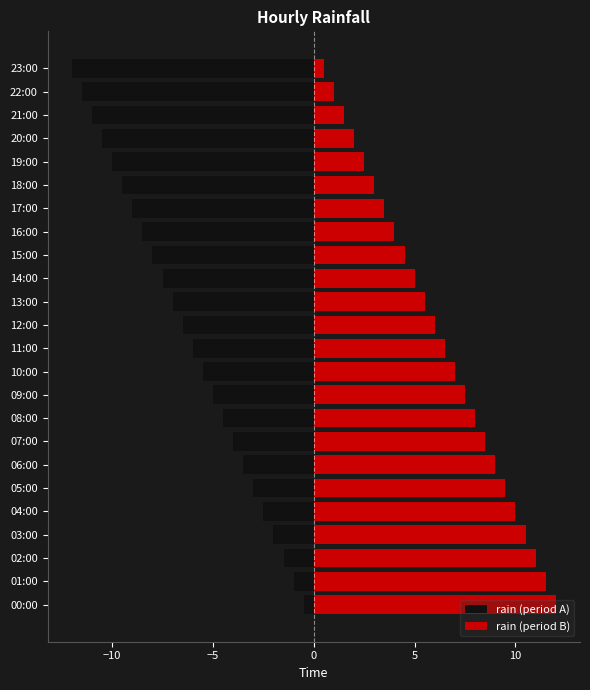

Which series has the largest total across all categories?

rain (period B)